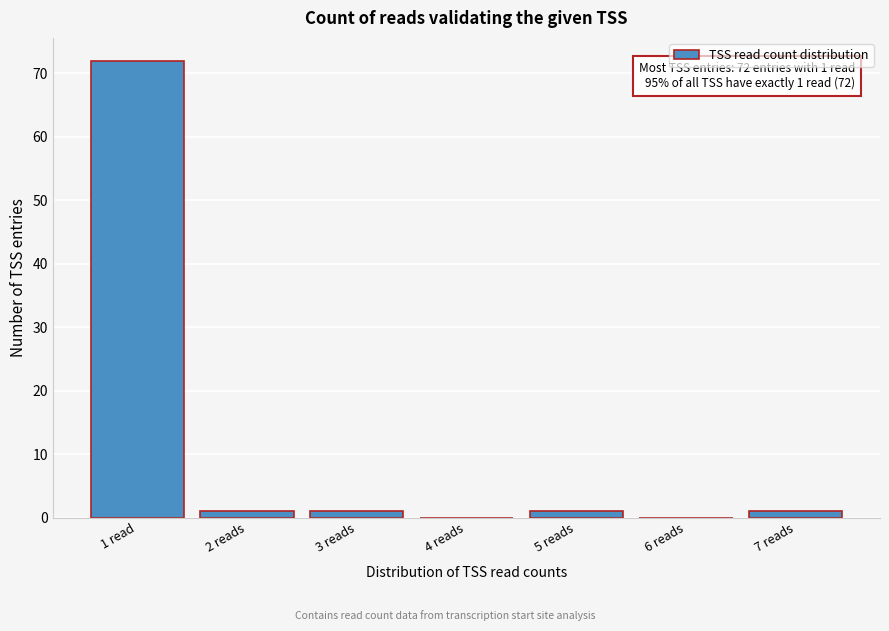

Reading left to right, list all the values displayed in this chart.

1 read=72	2 reads=1	3 reads=1	4 reads=0	5 reads=1	6 reads=0	7 reads=1